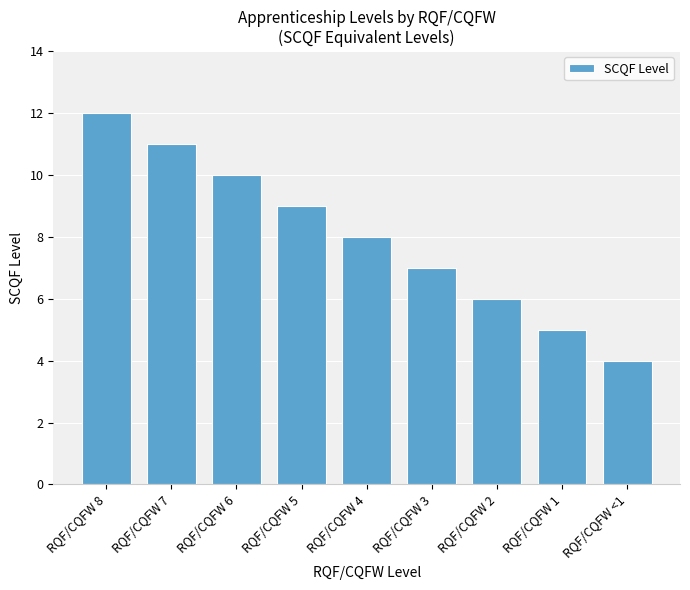

Rank the categories by value from highest to lowest.

RQF/CQFW 8, RQF/CQFW 7, RQF/CQFW 6, RQF/CQFW 5, RQF/CQFW 4, RQF/CQFW 3, RQF/CQFW 2, RQF/CQFW 1, RQF/CQFW <1